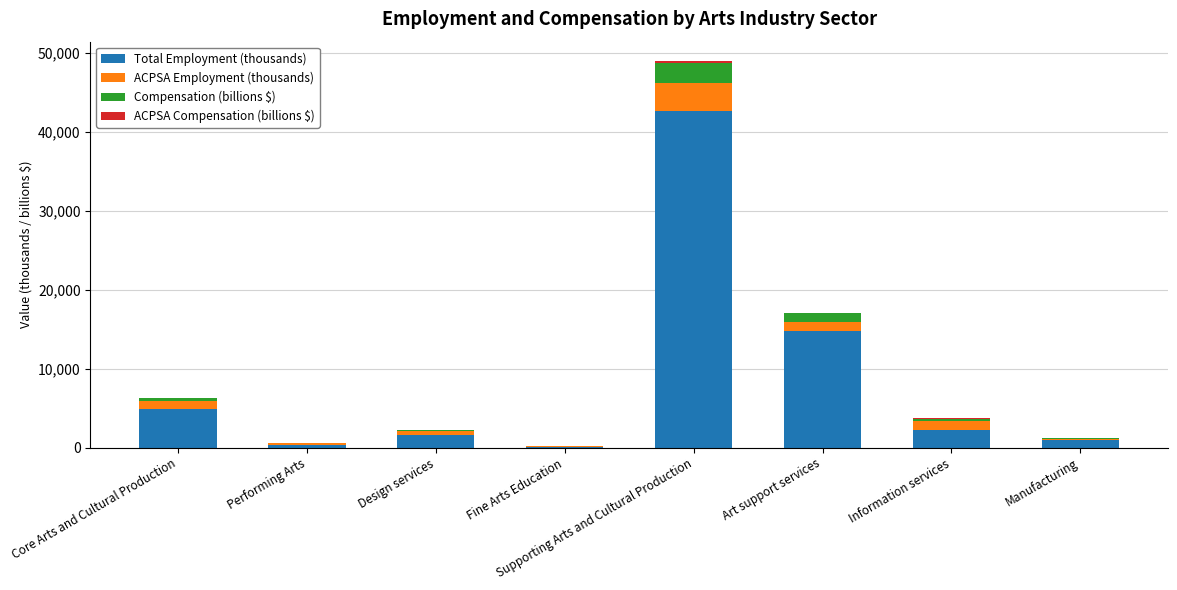

What is the sum of all Total Employment (thousands) values?

67399.0